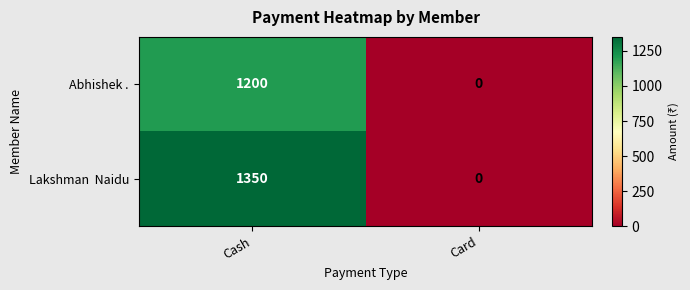

What is the spread (max minus min) of values at Cash?

150